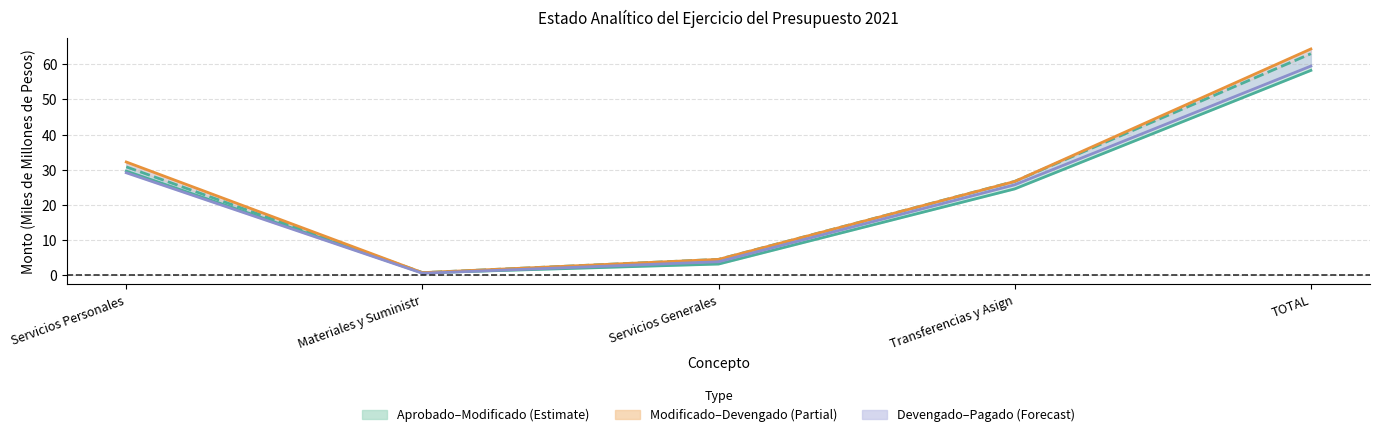

Which series has the largest range (max minus min)?

Devengado